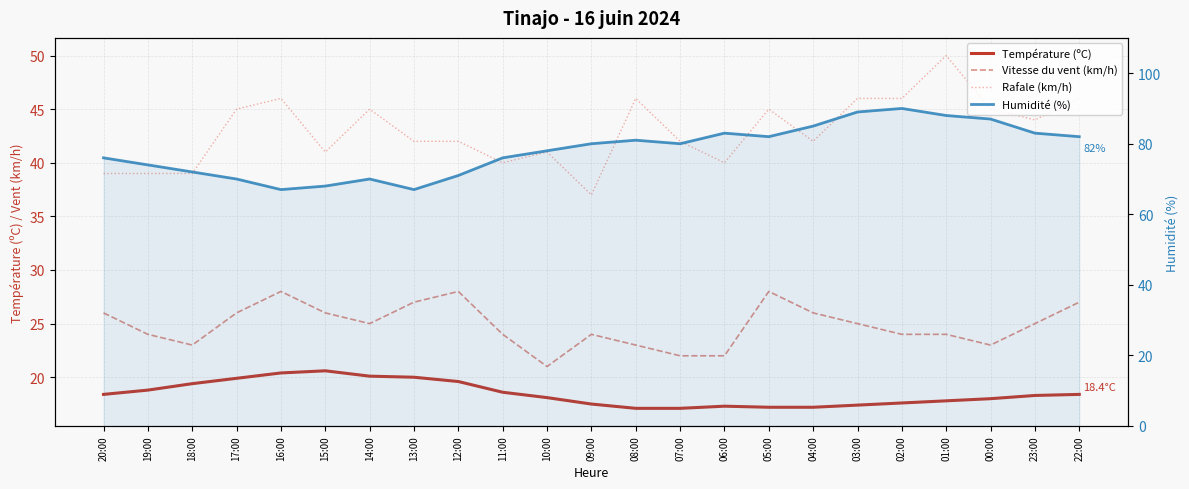

Which category has the highest value across all series?

02:00